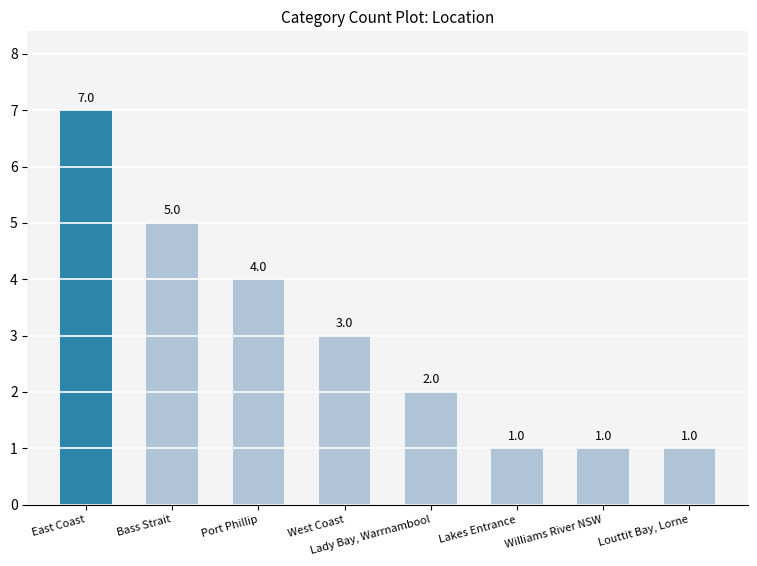

What value does the data have at Port Phillip?

4